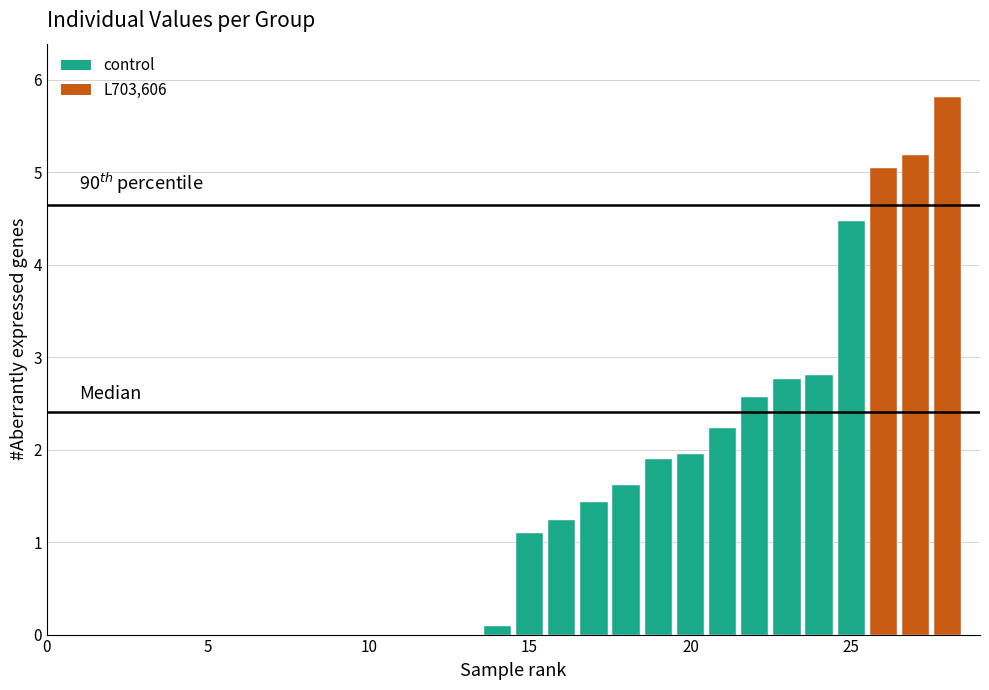

How many bars are there in total?

28